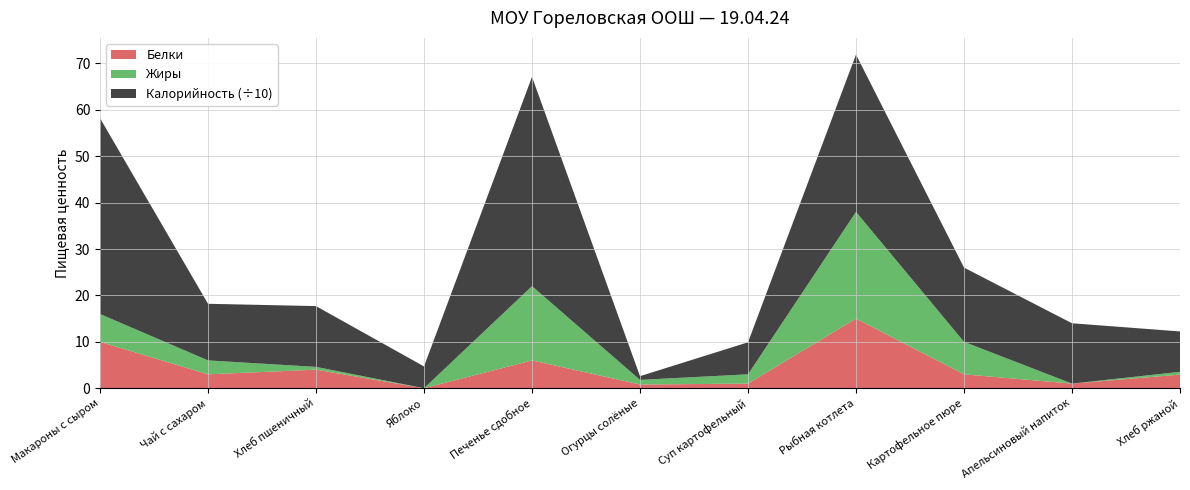

Reading right to left, extract all data points from this chart.

Калорийность: Хлеб ржаной=87.0	Апельсиновый напиток=130.0	Картофельное пюре=160.0	Рыбная котлета=339.0	Суп картофельный=69.0	Огурцы солёные=8.0	Печенье сдобное=451.0	Яблоко=47.0	Хлеб пшеничный=131.0	Чай с сахаром=122.0	Макароны с сыром=422.0
Белки: Хлеб ржаной=2.9	Апельсиновый напиток=1.0	Картофельное пюре=3.0	Рыбная котлета=15.0	Суп картофельный=1.0	Огурцы солёные=0.8	Печенье сдобное=6.0	Яблоко=0.0	Хлеб пшеничный=4.0	Чай с сахаром=3.0	Макароны с сыром=10.0
Жиры: Хлеб ржаной=0.6	Апельсиновый напиток=0.0	Картофельное пюре=7.0	Рыбная котлета=23.0	Суп картофельный=2.0	Огурцы солёные=1.0	Печенье сдобное=16.0	Яблоко=0.0	Хлеб пшеничный=0.6	Чай с сахаром=3.0	Макароны с сыром=6.0